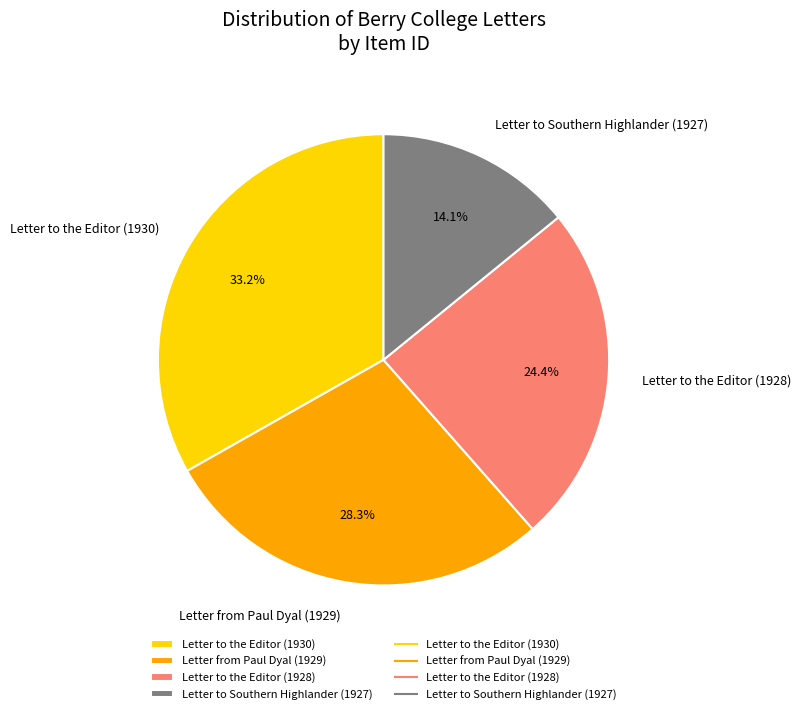

To the nearest percent, what is the difference between the largest and smallest slice percentages?

19%